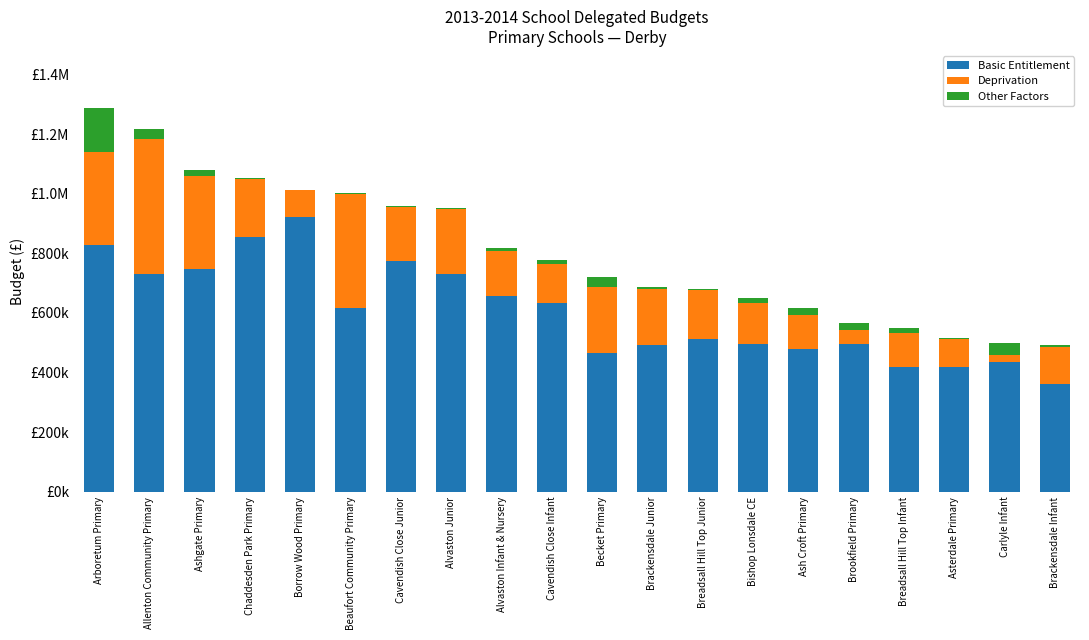

What is the difference between the maximum and minimum values in the Deprivation series?

429789.3